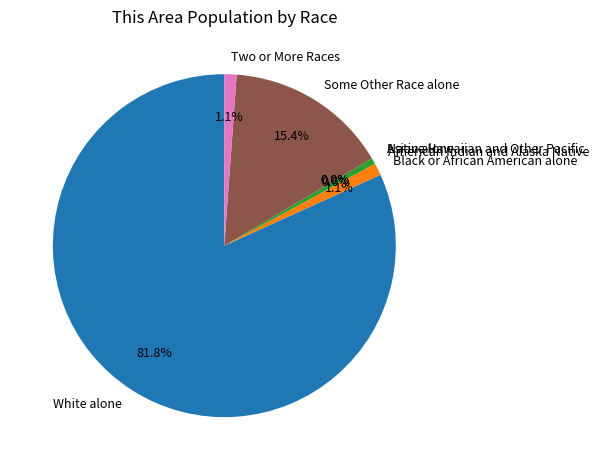

What is the ratio of the value at Some Other Race alone to the value at Black or African American alone?

13.4